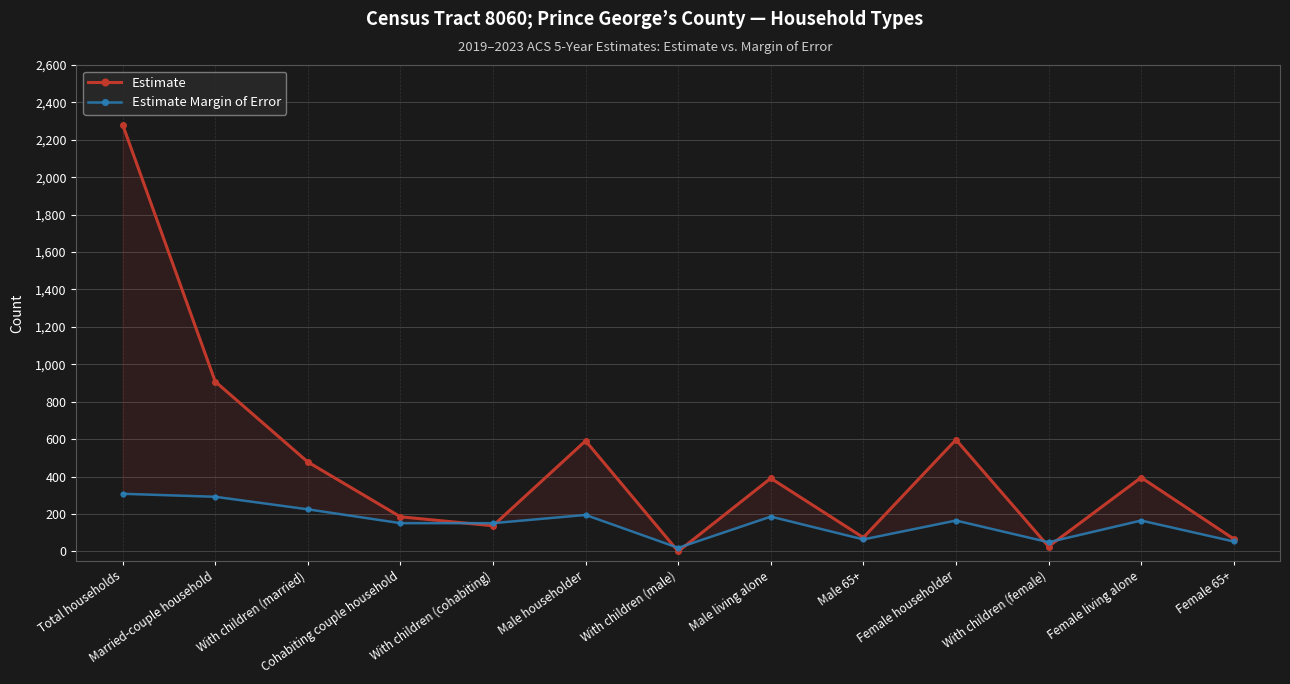

Is it true that Estimate Margin of Error equals 496 at Married-couple household?

False